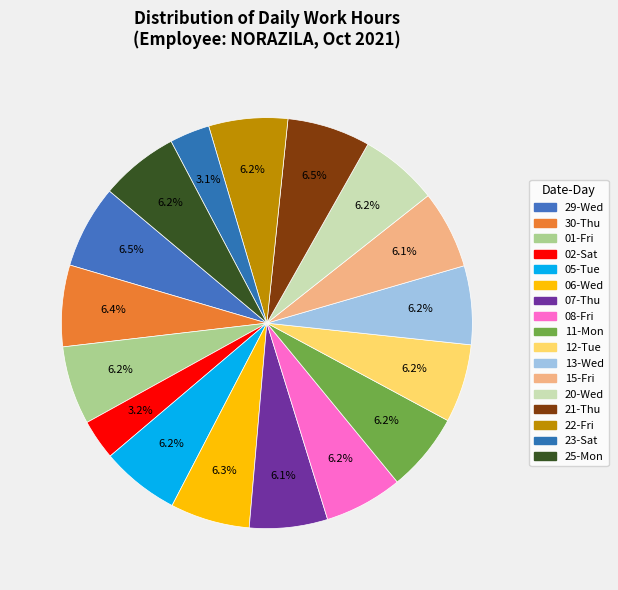

What percentage is the 29-Wed slice, to the nearest percent?

7%